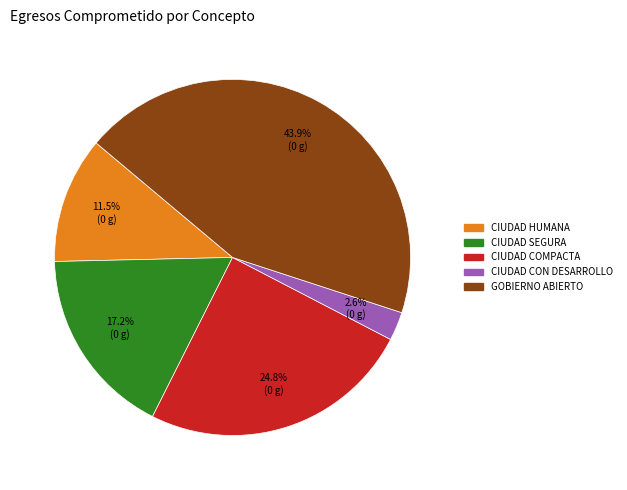

How many segments does this pie chart have?

5